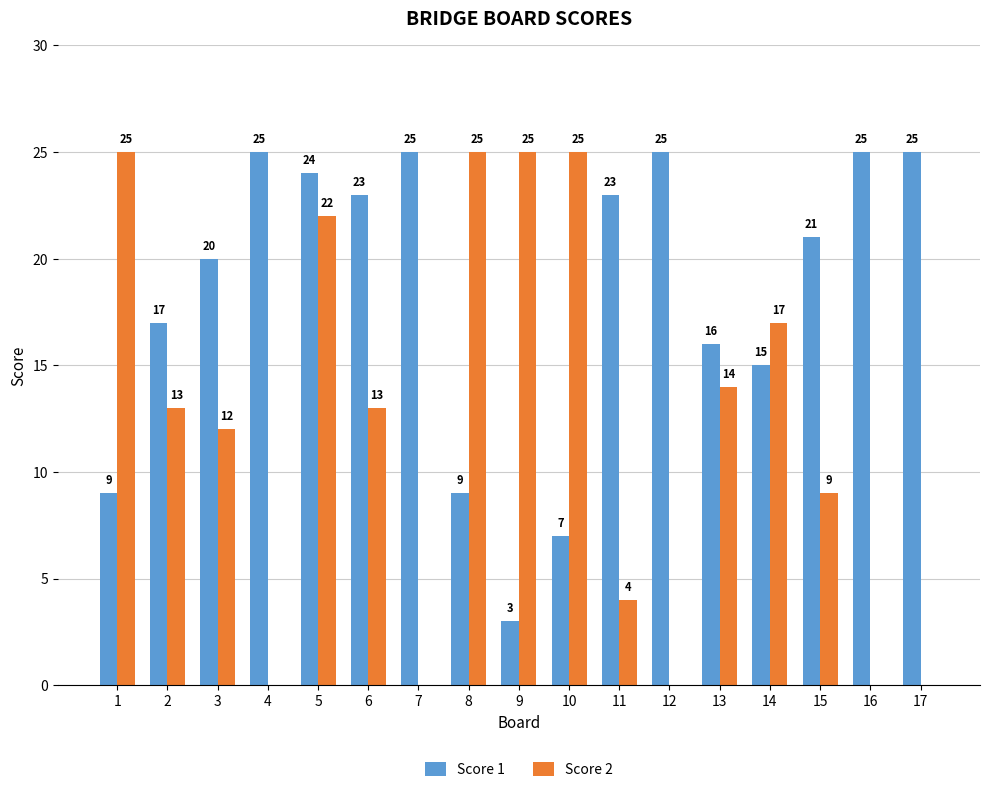

The Score 2 series shows 17 at 14. True or false?

True